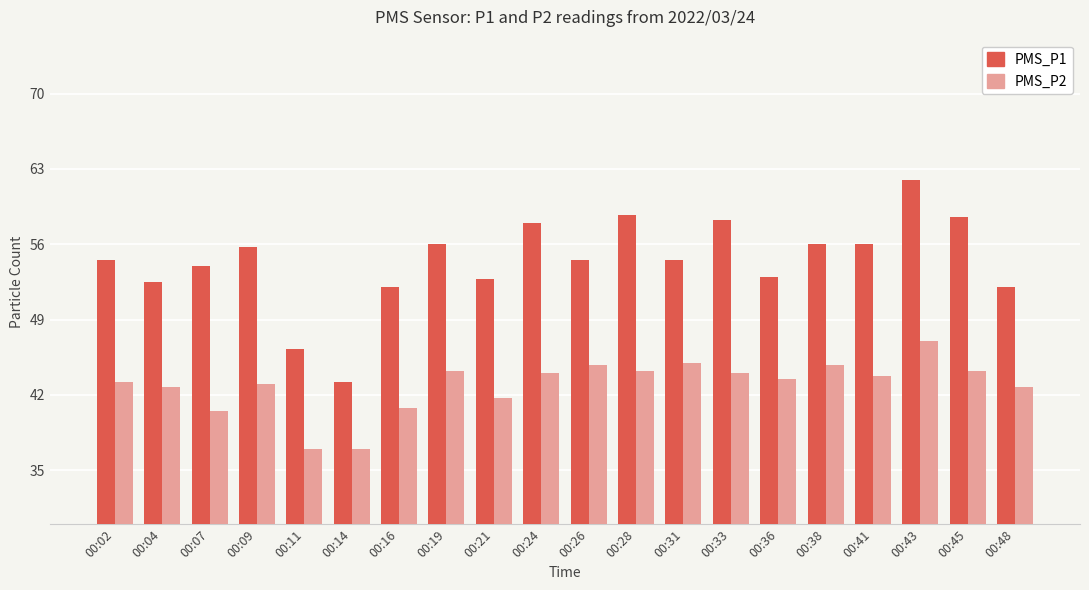

Are the bars grouped side by side (vs. stacked)?

Yes